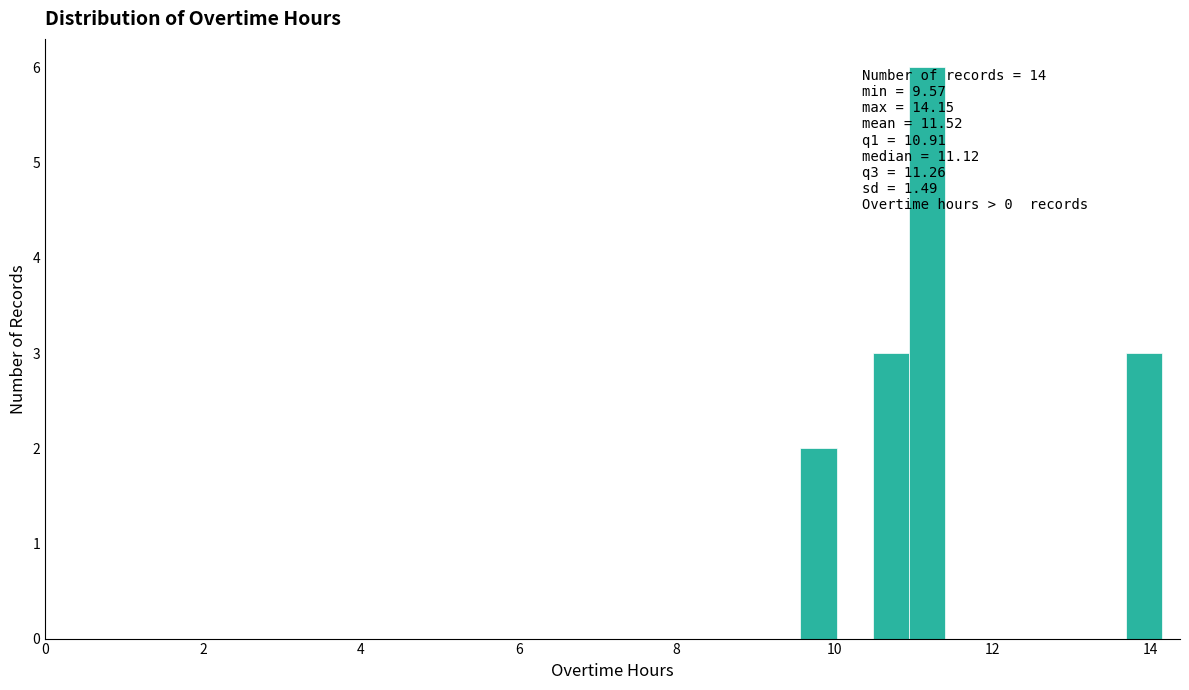

Around what value on the x-axis is the tallest bar? Give the approximate position of its centre, as read against the axis.

11.2